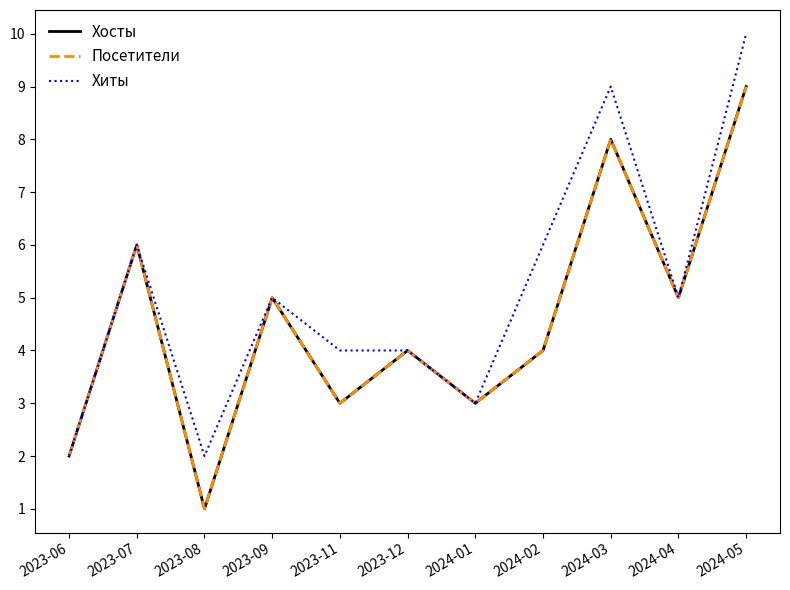

Reading left to right, what are all the values shown in this chart?

Хосты: 2	6	1	5	3	4	3	4	8	5	9
Посетители: 2	6	1	5	3	4	3	4	8	5	9
Хиты: 2	6	2	5	4	4	3	6	9	5	10